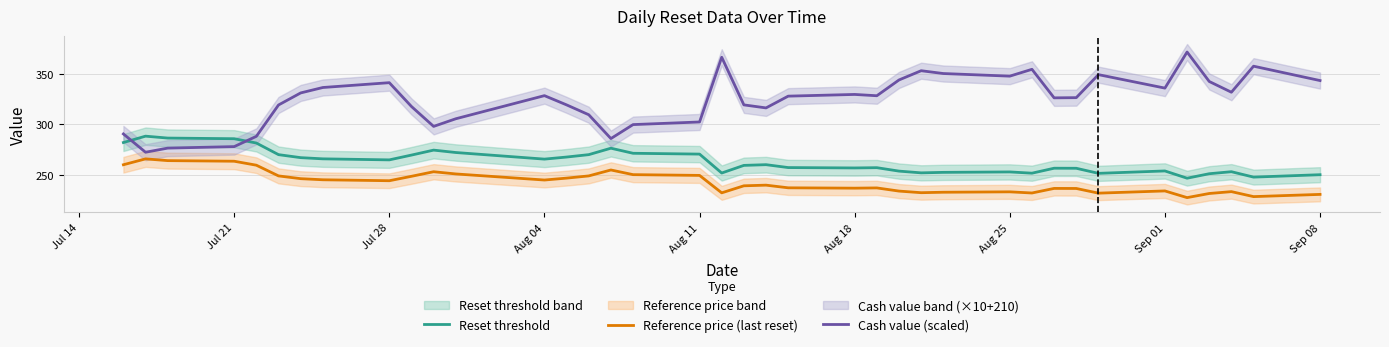

The Reset threshold series shows 250.0 at Sep 08. True or false?

True